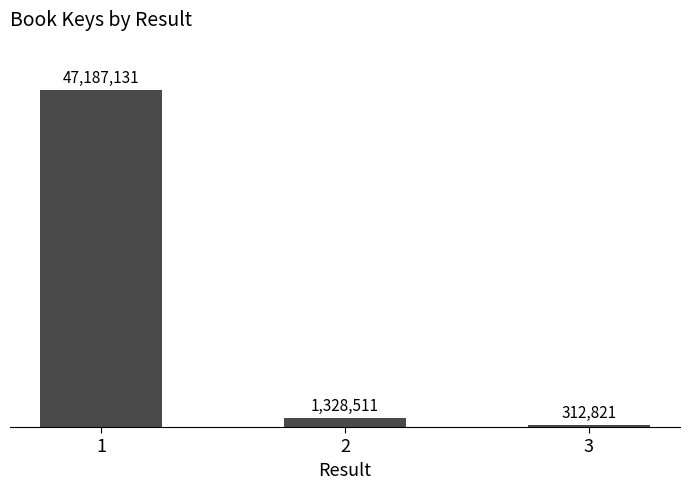

Reading left to right, list all the values displayed in this chart.

47187131	1328511	312821